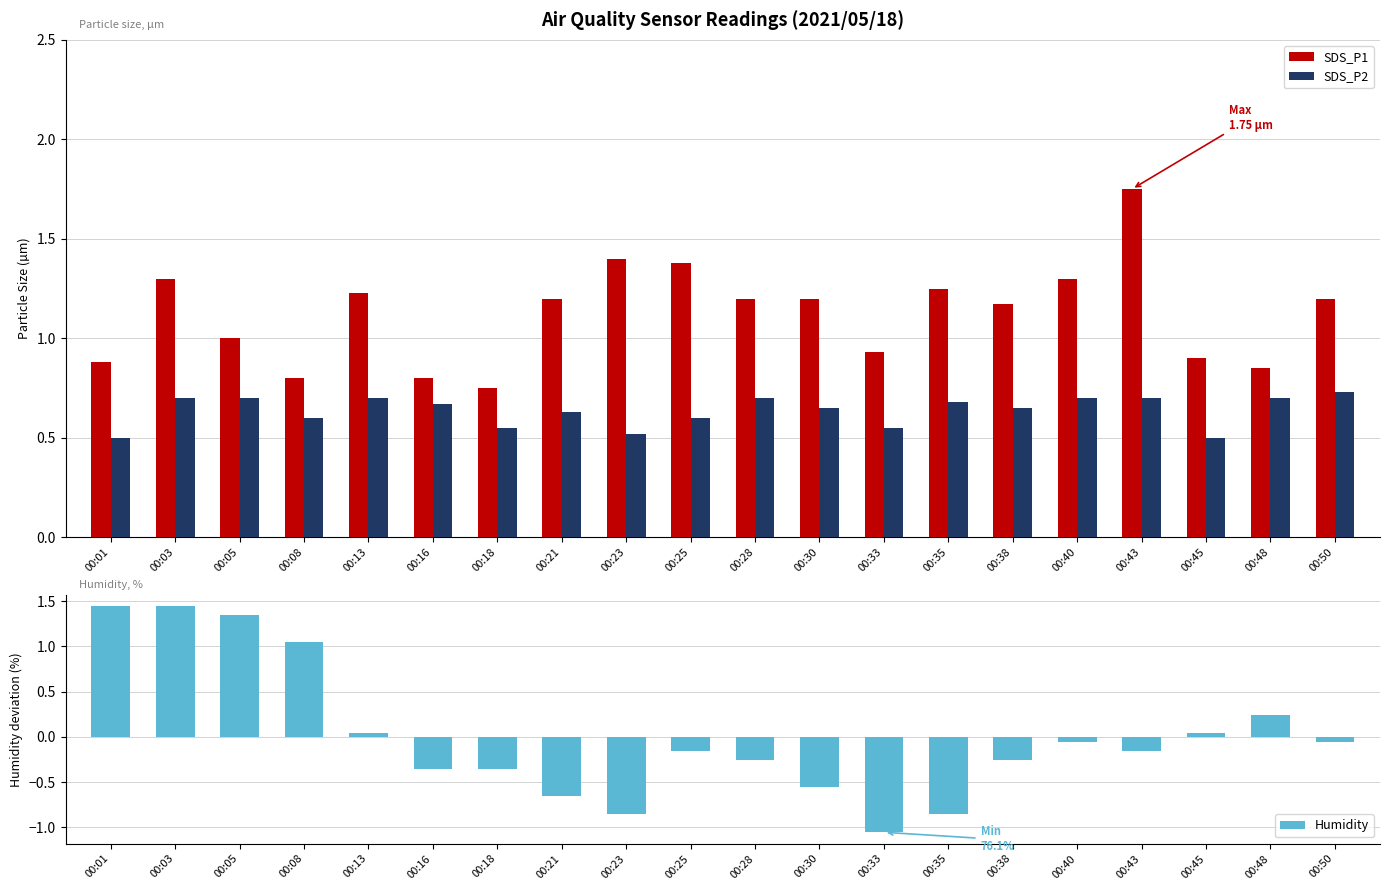

Reading left to right, extract all data points from this chart.

SDS_P1: 00:01=0.9	00:03=1.3	00:05=1.0	00:08=0.8	00:13=1.2	00:16=0.8	00:18=0.8	00:21=1.2	00:23=1.4	00:25=1.4	00:28=1.2	00:30=1.2	00:33=0.9	00:35=1.2	00:38=1.2	00:40=1.3	00:43=1.8	00:45=0.9	00:48=0.8	00:50=1.2
SDS_P2: 00:01=0.5	00:03=0.7	00:05=0.7	00:08=0.6	00:13=0.7	00:16=0.7	00:18=0.6	00:21=0.6	00:23=0.5	00:25=0.6	00:28=0.7	00:30=0.7	00:33=0.6	00:35=0.7	00:38=0.7	00:40=0.7	00:43=0.7	00:45=0.5	00:48=0.7	00:50=0.7
Humidity: 00:01=1.4	00:03=1.4	00:05=1.3	00:08=1.0	00:13=0.0	00:16=-0.4	00:18=-0.4	00:21=-0.7	00:23=-0.9	00:25=-0.2	00:28=-0.3	00:30=-0.6	00:33=-1.1	00:35=-0.9	00:38=-0.3	00:40=-0.1	00:43=-0.2	00:45=0.0	00:48=0.2	00:50=-0.1